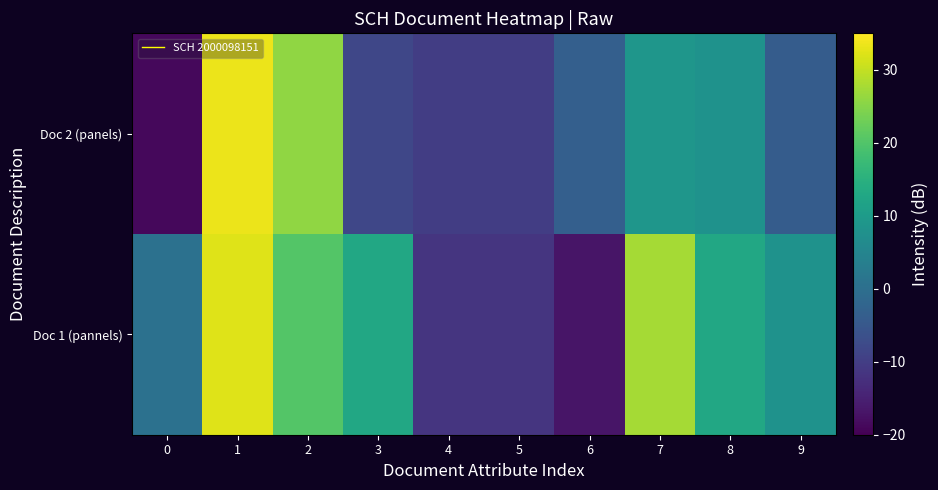

At which category is the sum across all series the highest?

1